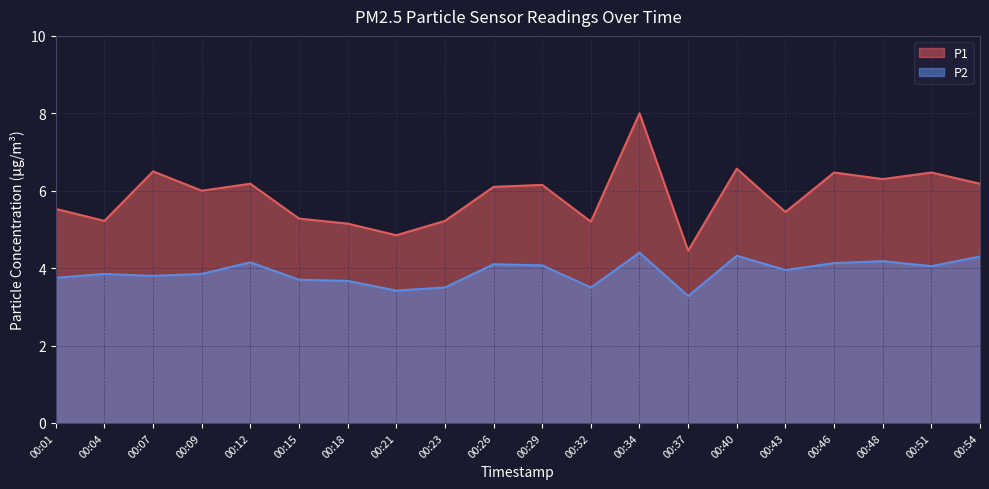

The value of P2 at 00:04 is 5.7. True or false?

False